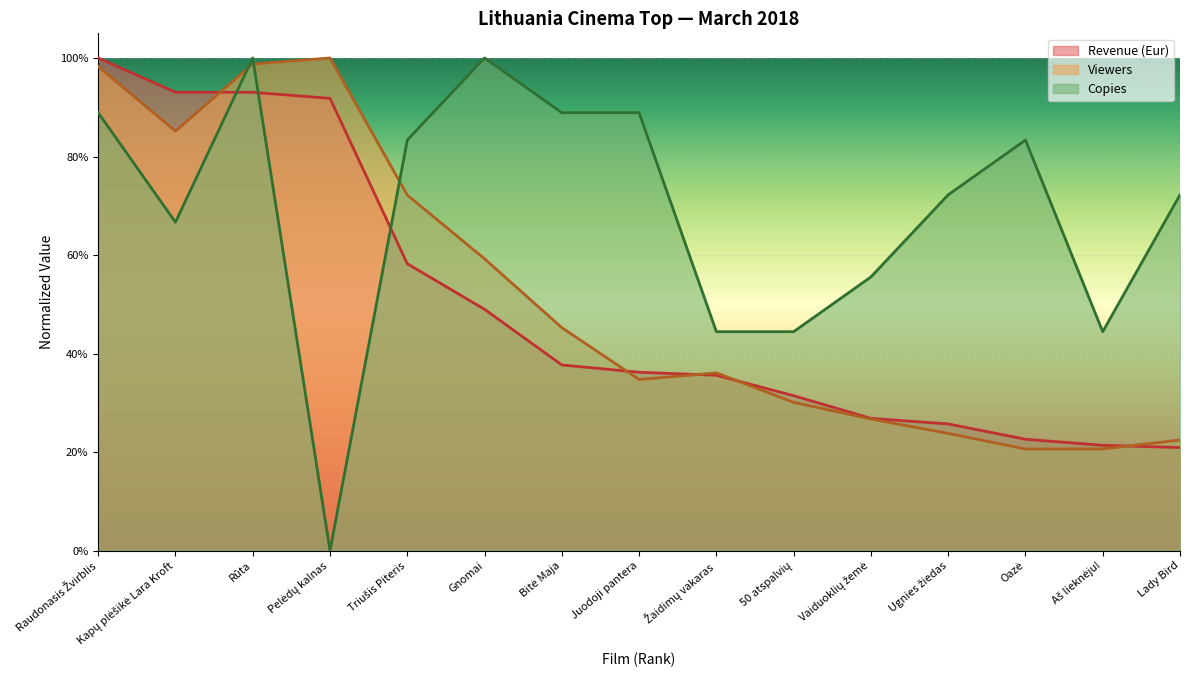

Which category has the lowest value across all series?

Pelėdų kalnas